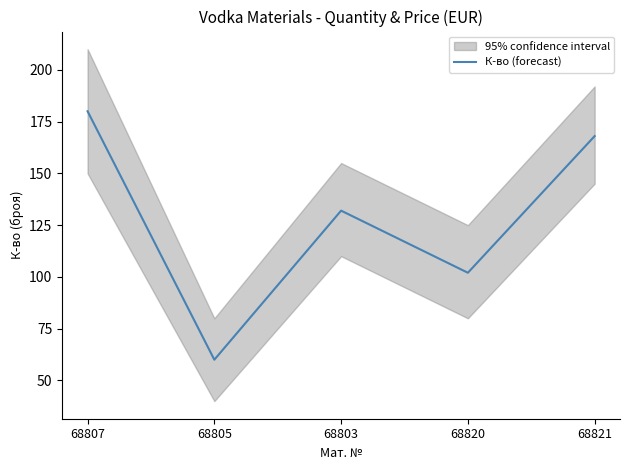

What is the label of the 2nd point from the left?

68805